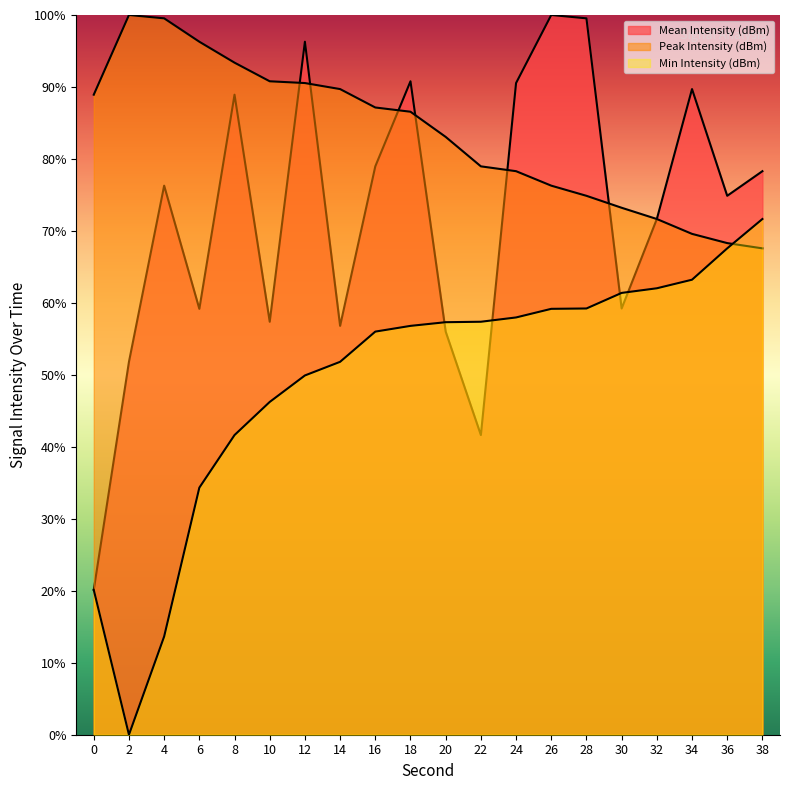

At how many categories does at least one series exceed 21?

20